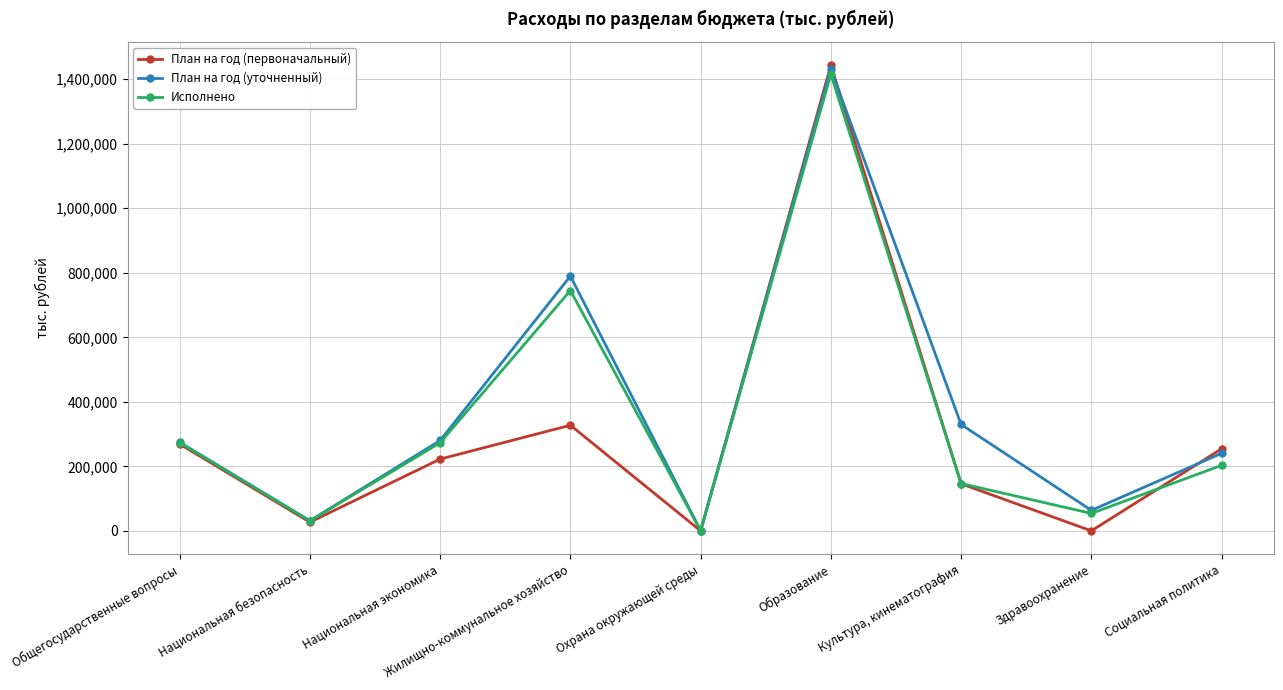

At which label is План на год (уточненный) closest to 716152?

Жилищно-коммунальное хозяйство